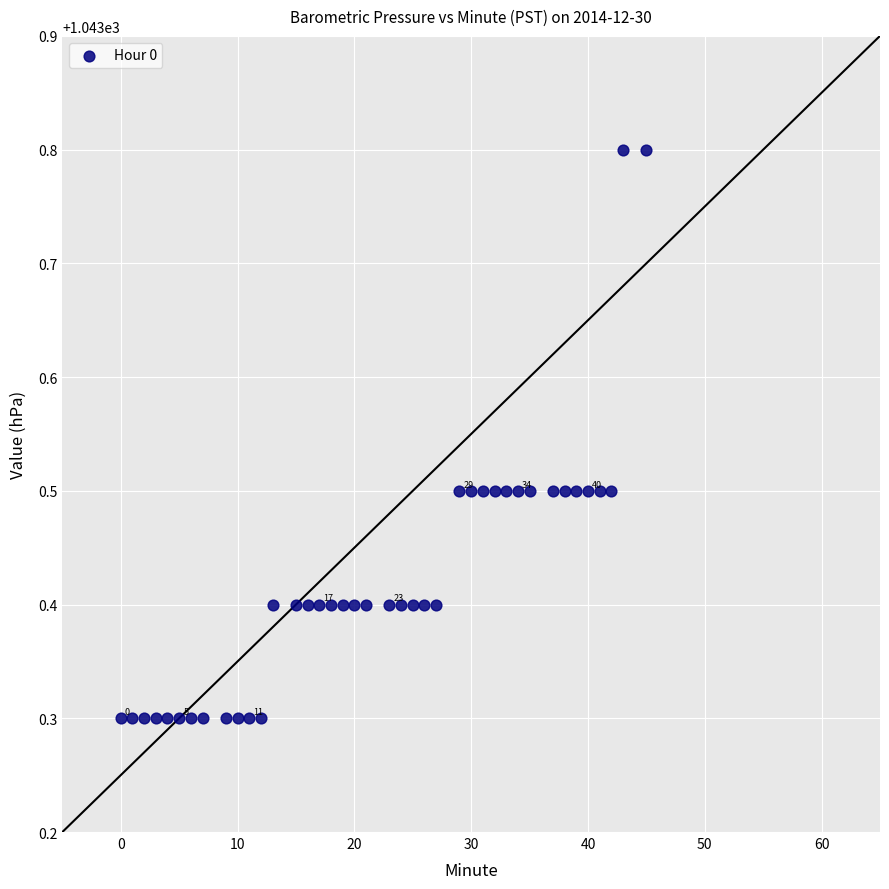

What is the range of X values (max minus min)?

45.0